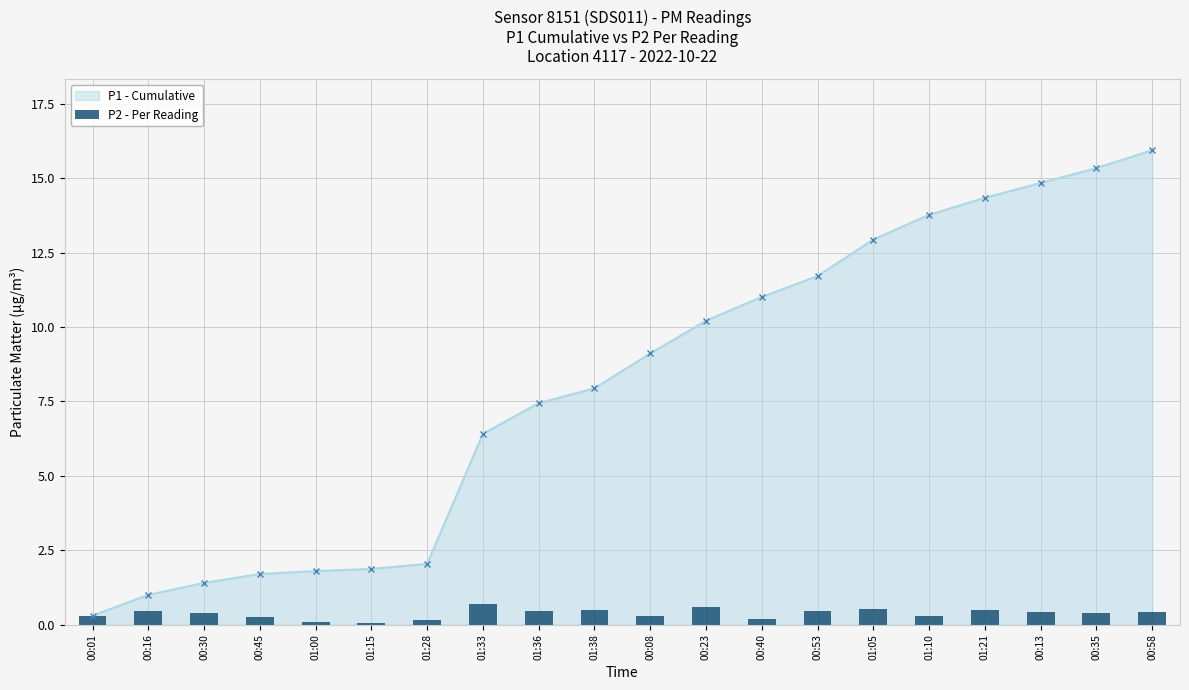

The value at 00:16 is 0.3. True or false?

False